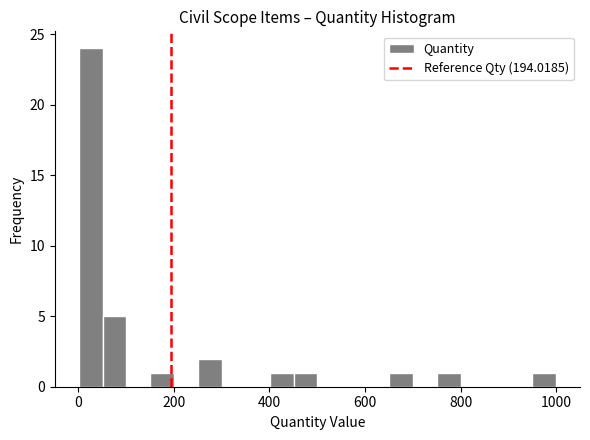

Read against the x-axis, roughly where is the centre of the tallest bar?

20